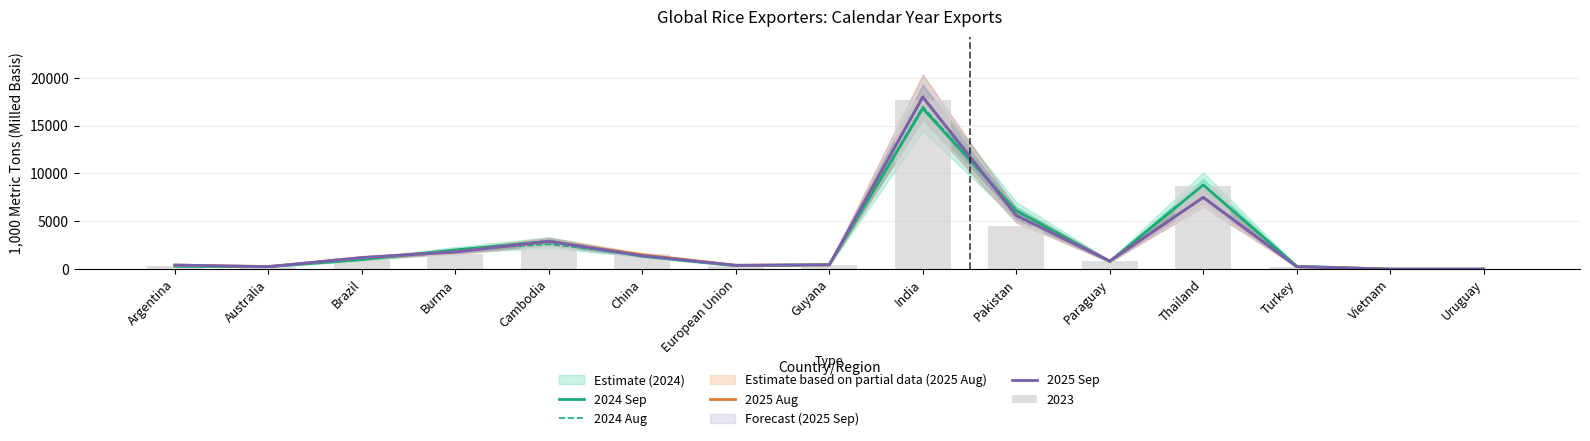

Is the value of 2024 Sep at Cambodia greater than the value of 2025 Aug at Thailand?

No